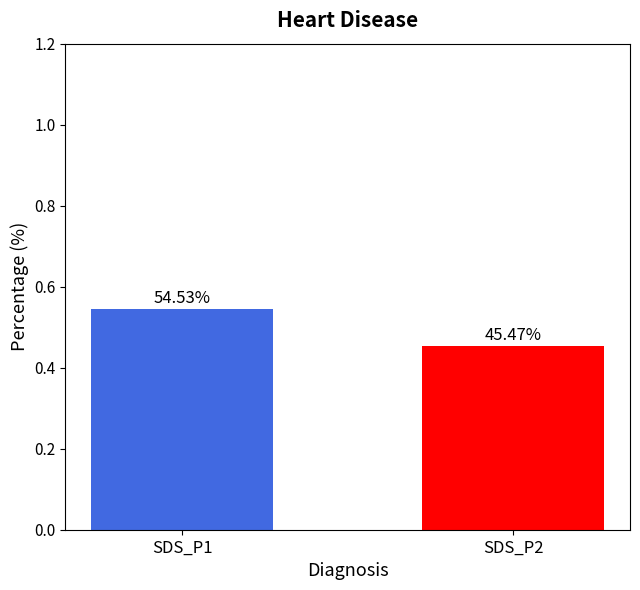

Which category has the lowest value across all series?

SDS_P2